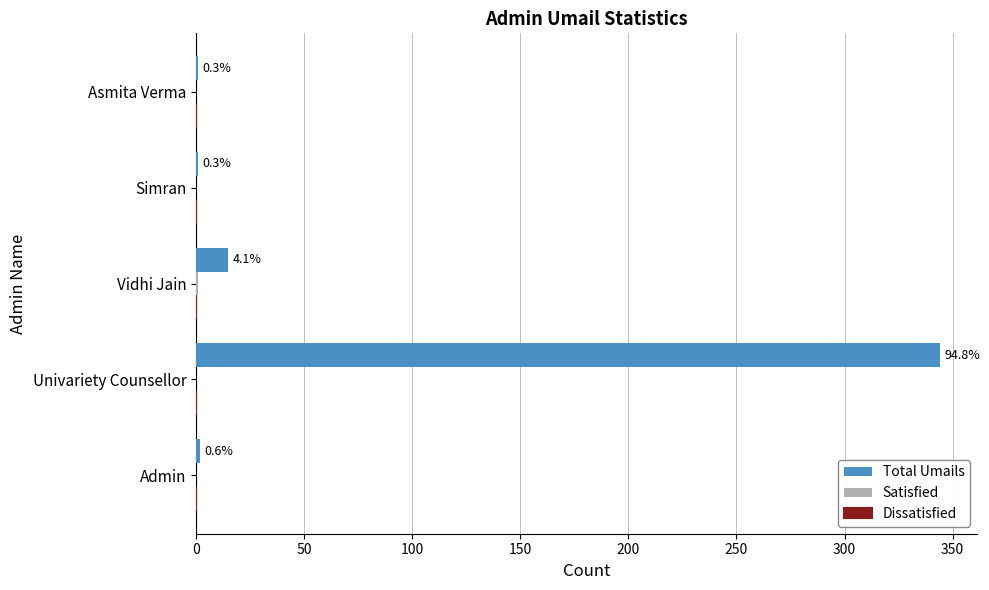

How many data points in Satisfied are above 0?

1